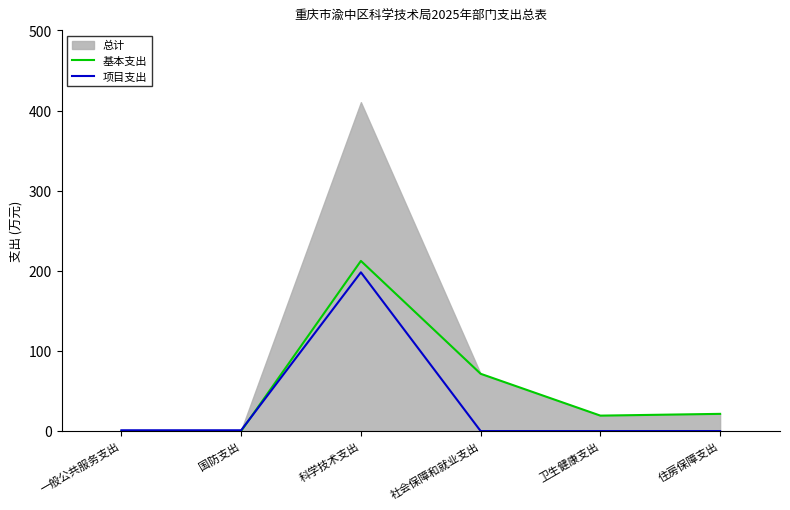

Where do 基本支出 and 项目支出 first cross each other?

国防支出 and 科学技术支出